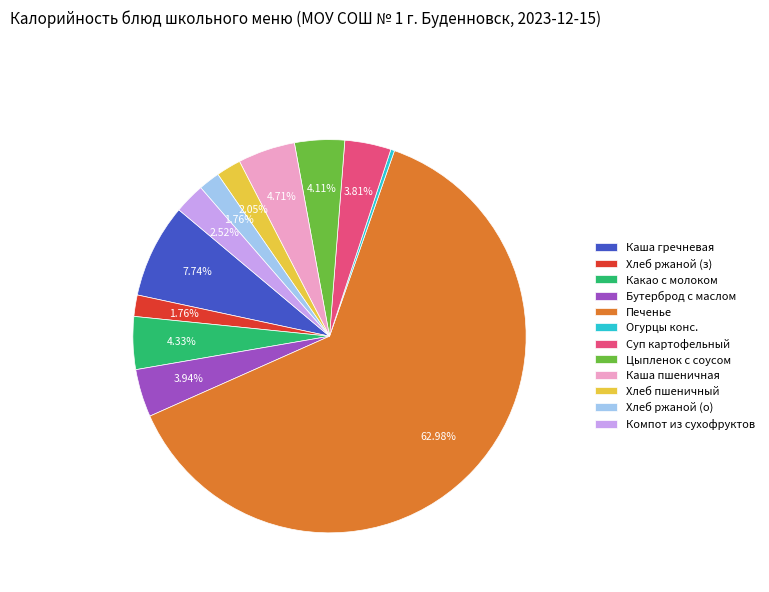

How many slices are in this pie chart?

12